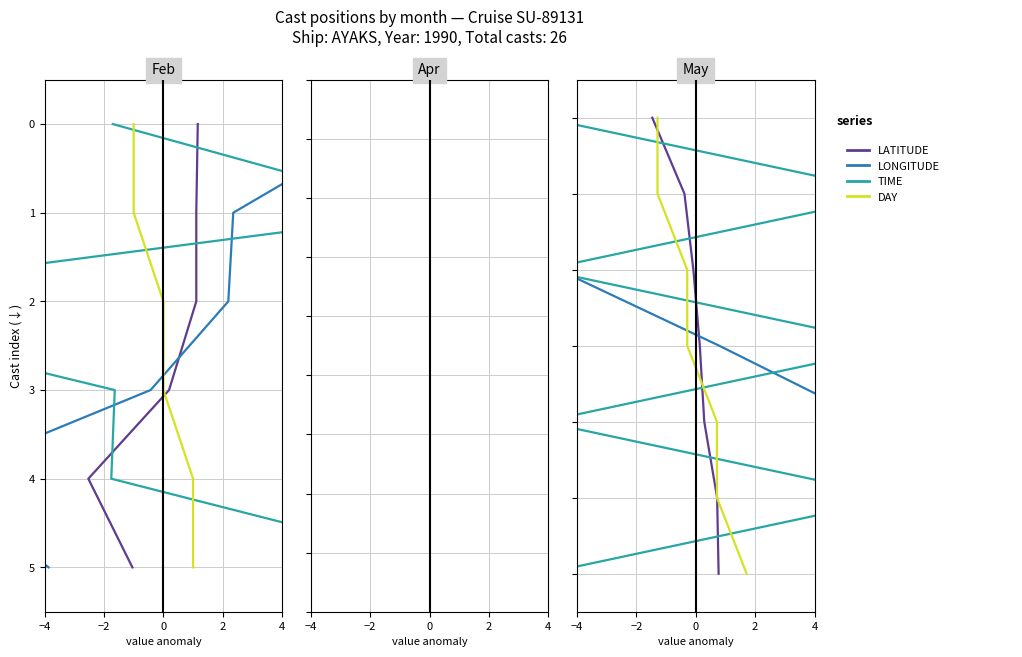

What position from the left is 0?

3